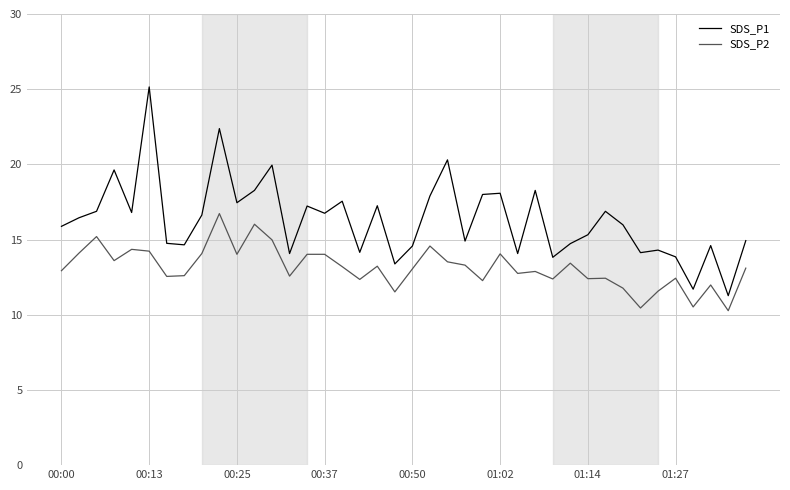

Which series has the largest range (max minus min)?

SDS_P1